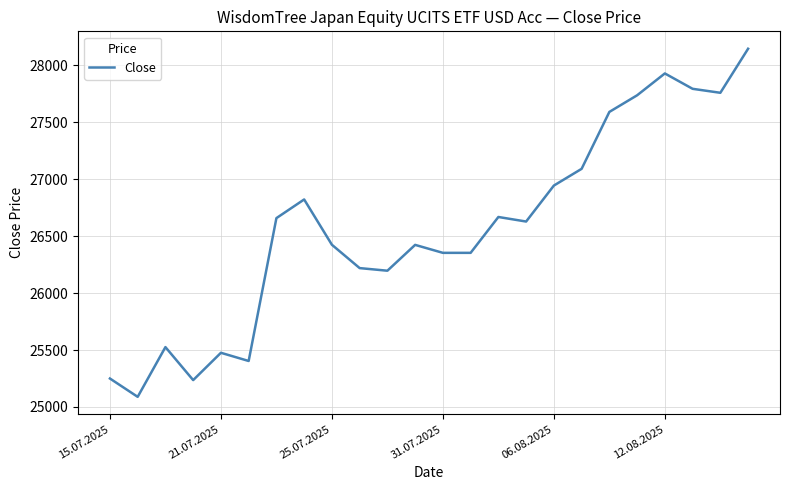

What is the minimum value shown in the chart?

25089